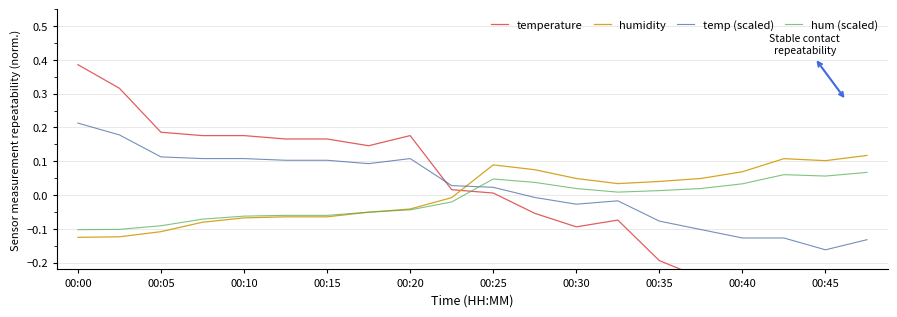

Which series ends up on top after the final intersection of humidity and temp (scaled)?

humidity